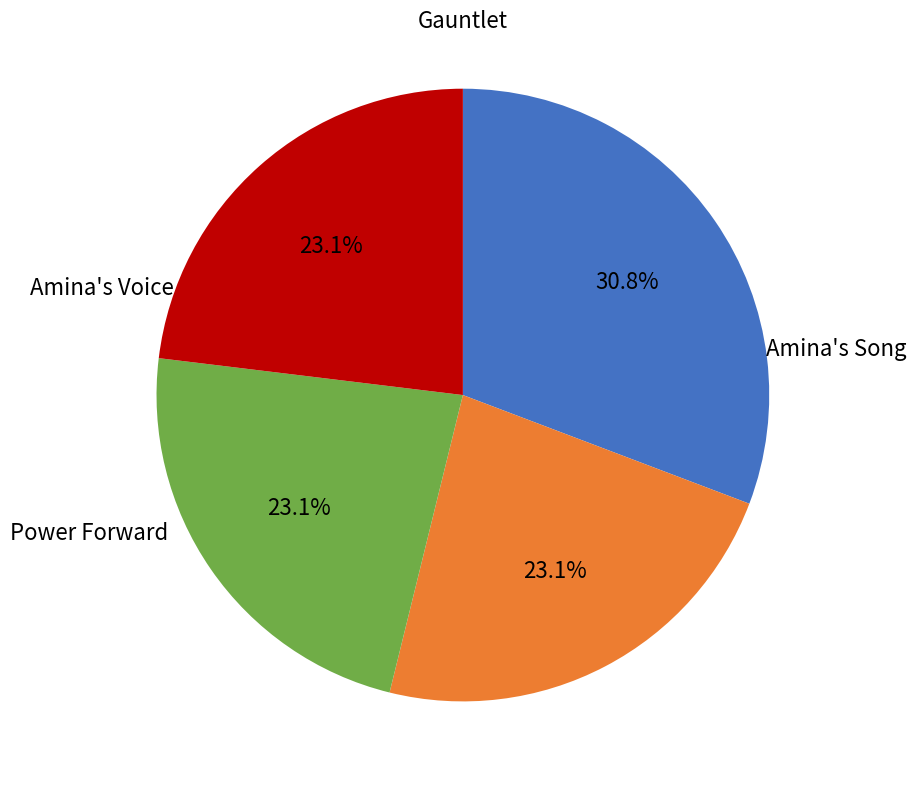

To the nearest percent, what is the difference between the largest and smallest slice percentages?

8%